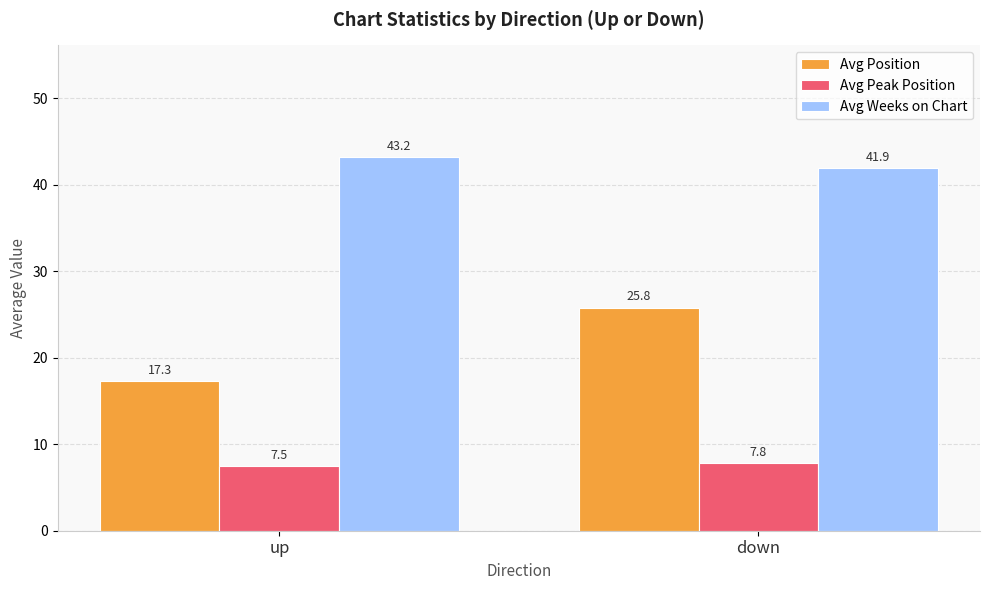

List the series in order of their overall mean, highest first.

Avg Weeks on Chart, Avg Position, Avg Peak Position